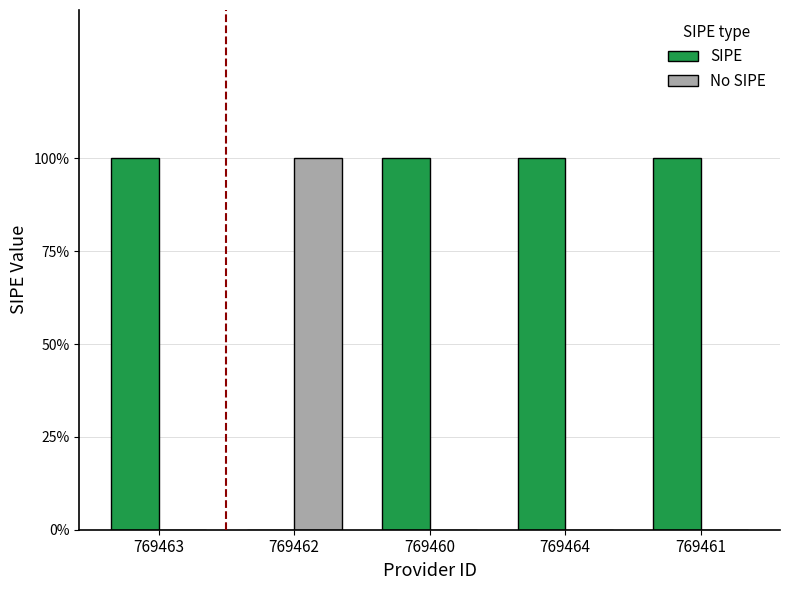

What are all the series names shown in the legend?

SIPE, No SIPE